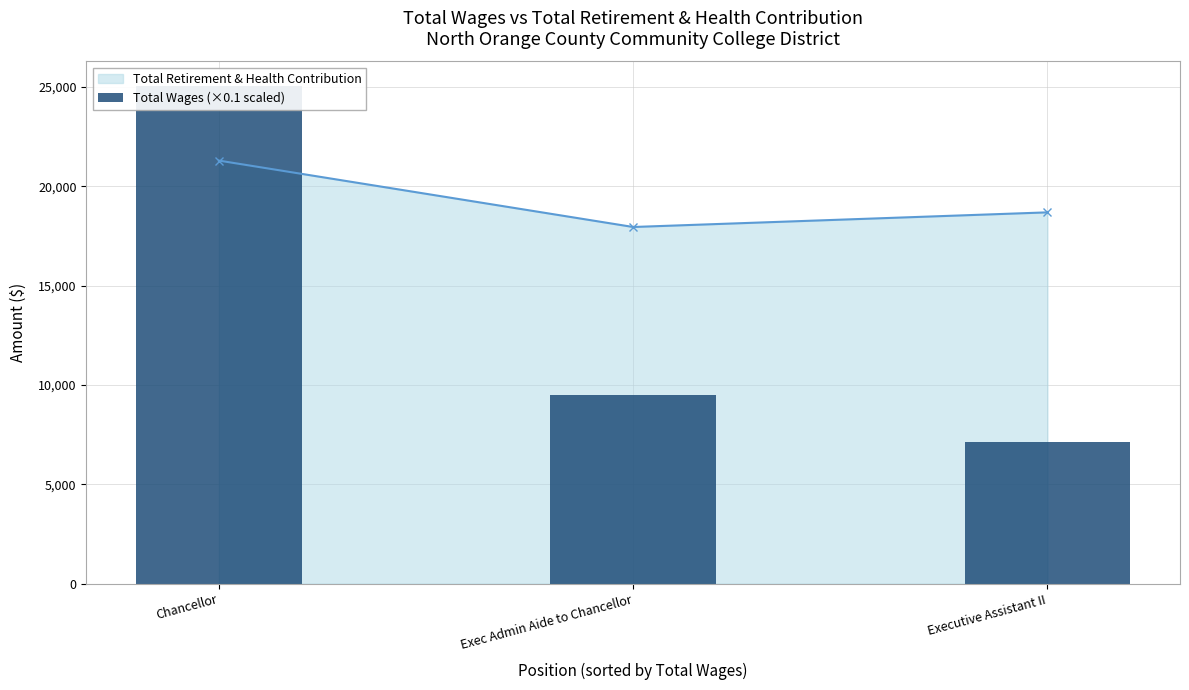

Which label corresponds to the smallest value in the chart?

Executive Assistant II